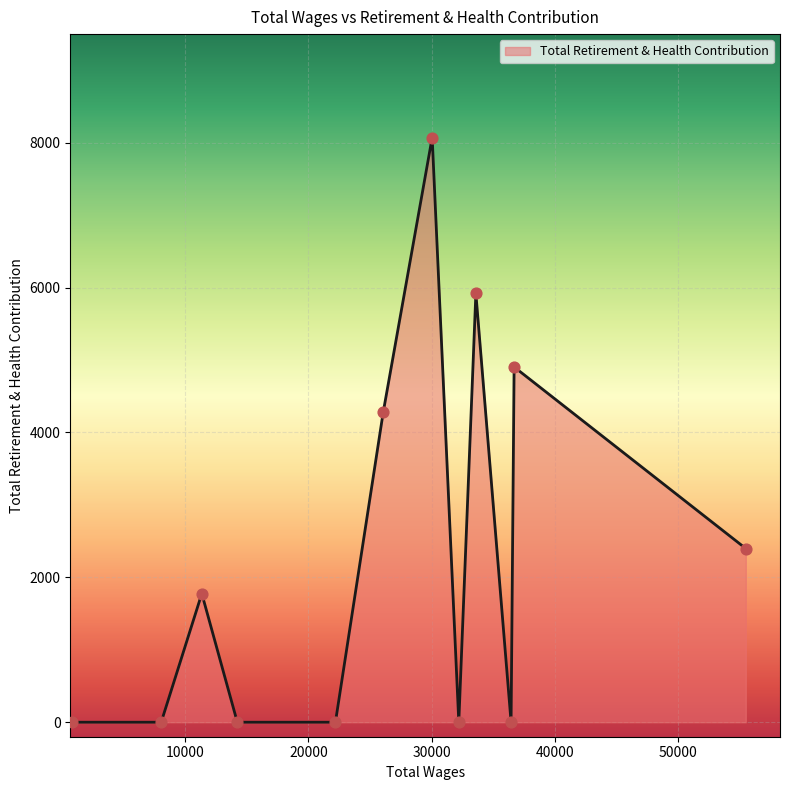

What is the difference between the maximum and minimum values?

8072